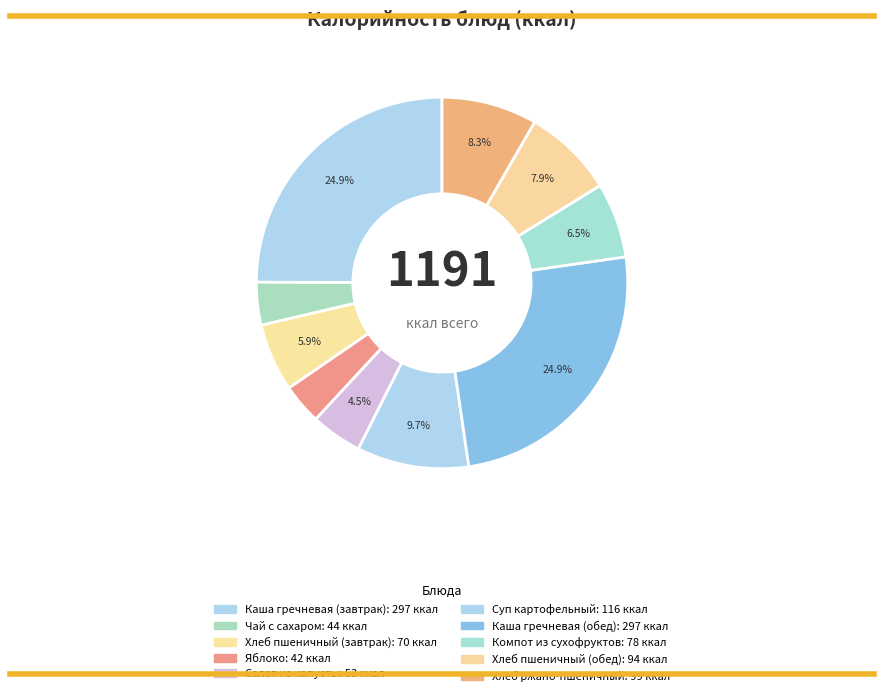

How many slices are in this pie chart?

10